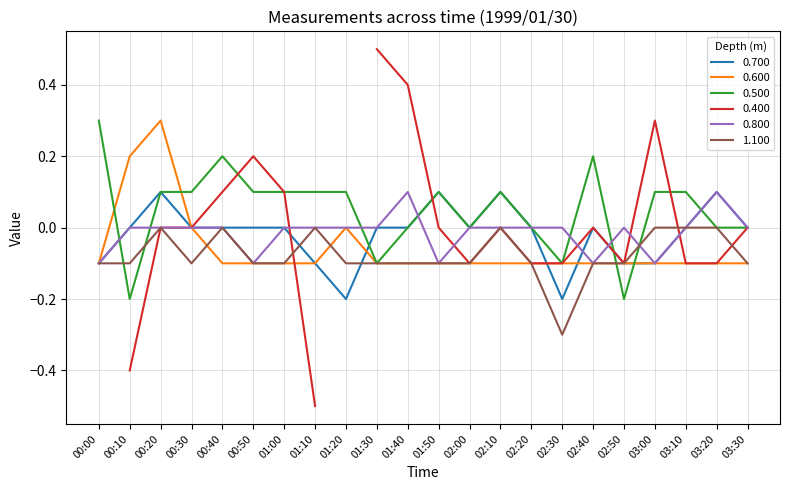

At which category is the sum across all series the highest?

00:20